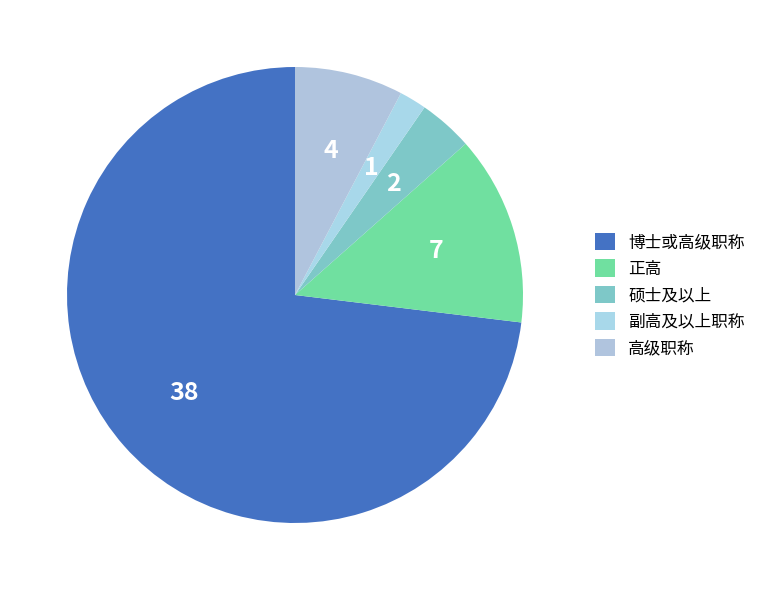

How many segments does this pie chart have?

5